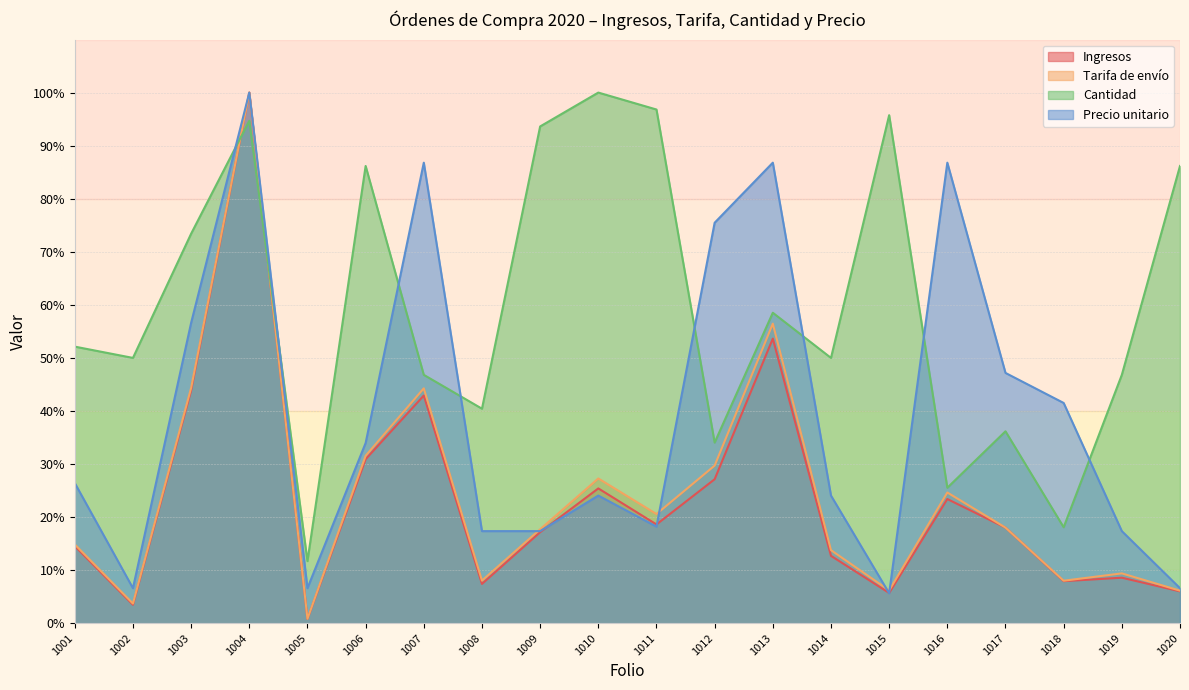

What is the total value across all series at 1003?

218.2